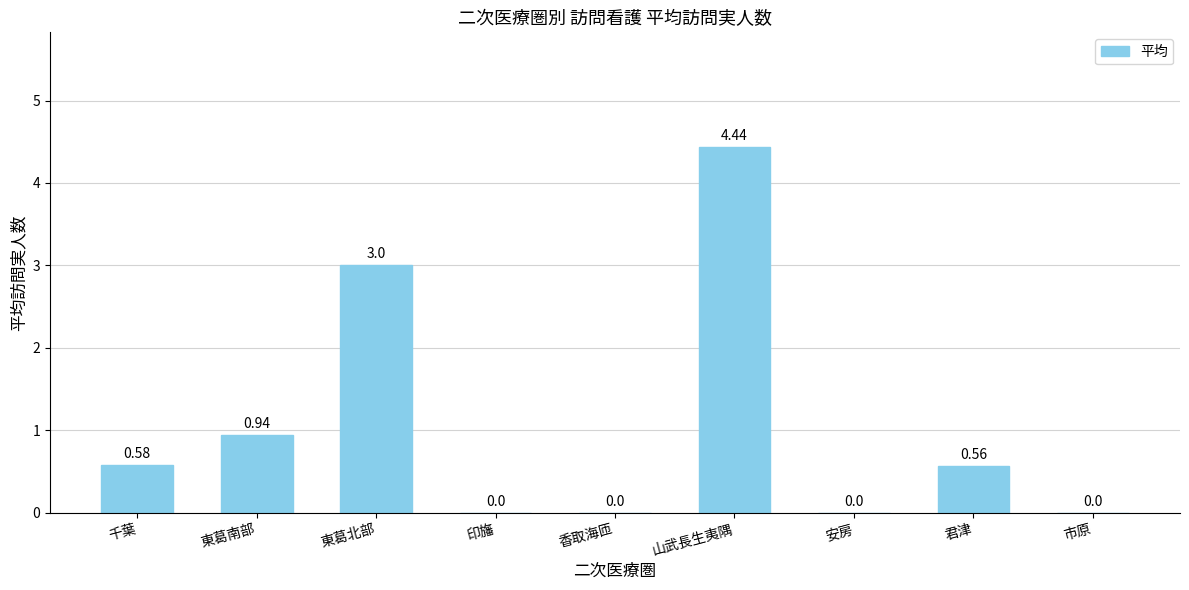

What is the sum of all values?

9.5